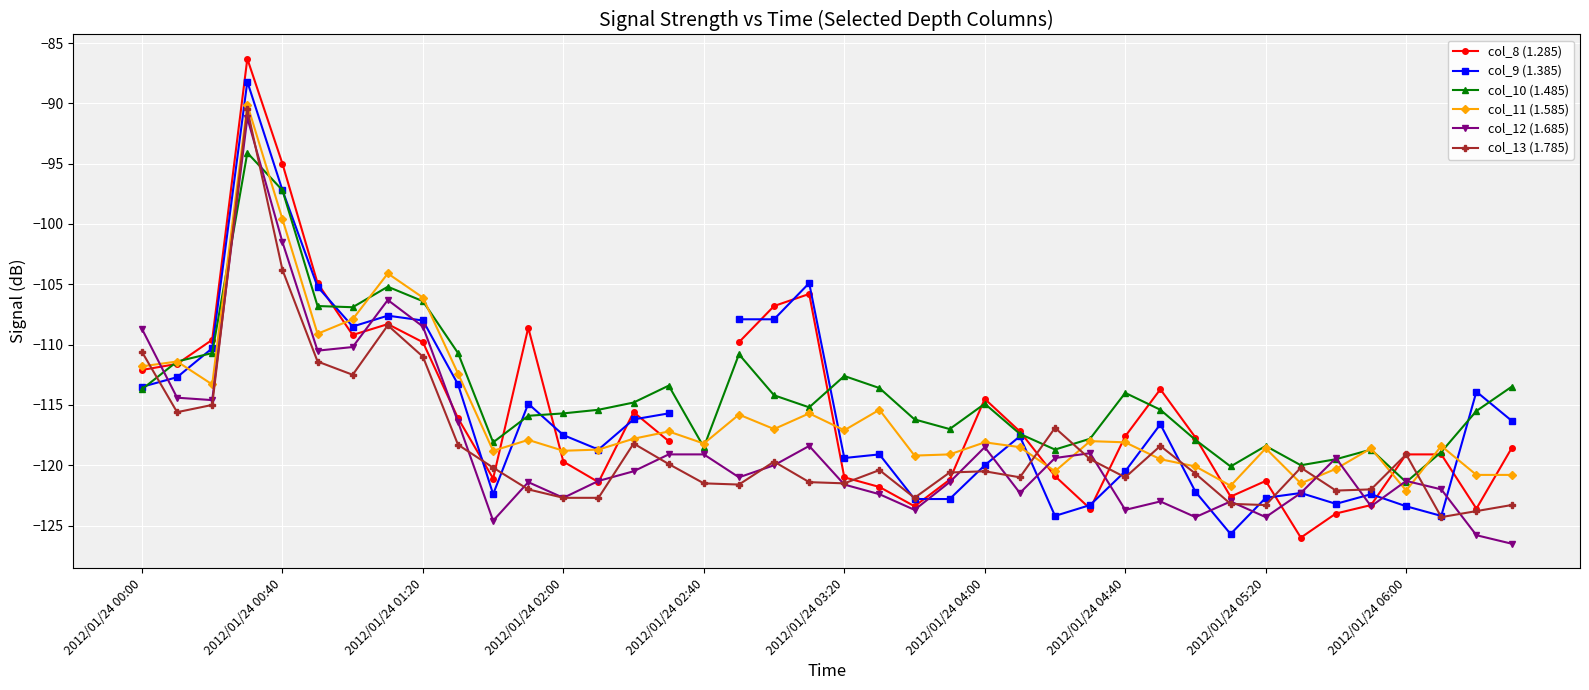

True or false: col_10 (1.485) has more than 0 interior local peaks.

True